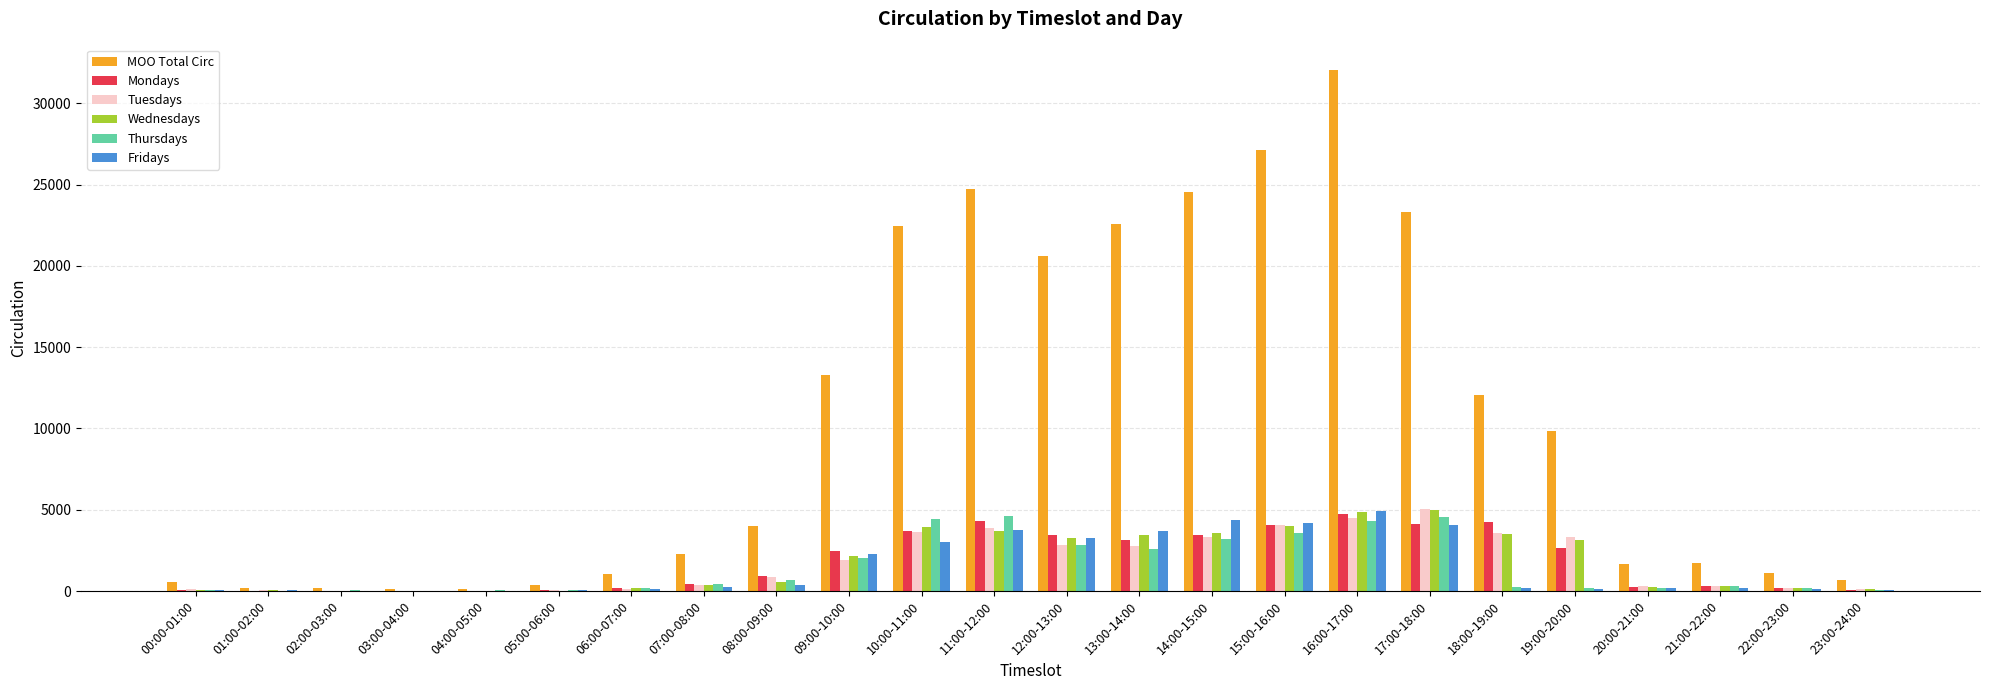

Between 03:00-04:00 and 08:00-09:00, which series saw the biggest shift?

MOO Total Circ